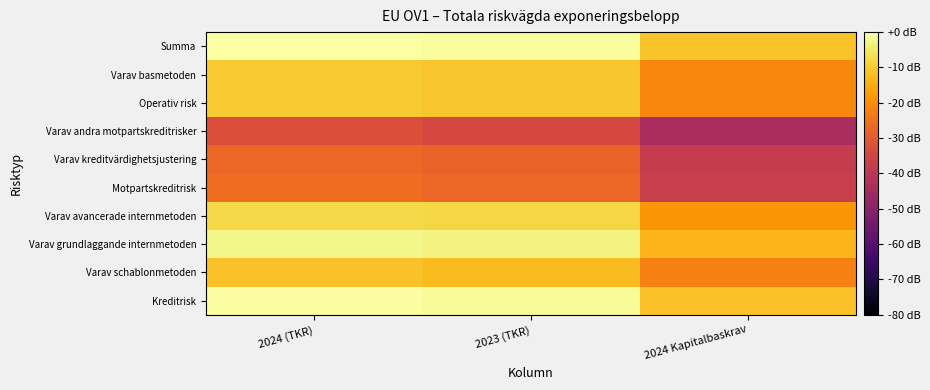

Reading left to right, extract all data points from this chart.

Kreditrisk: 2024 (TKR)=-0.5	2023 (TKR)=-1.1	2024 Kapitalbaskrav=-11.4
Varav schablonmetoden: 2024 (TKR)=-11.5	2023 (TKR)=-12.5	2024 Kapitalbaskrav=-22.4
Varav grundlaggande internmetoden: 2024 (TKR)=-2.4	2023 (TKR)=-3.1	2024 Kapitalbaskrav=-13.3
Varav avancerade internmetoden: 2024 (TKR)=-7.5	2023 (TKR)=-7.9	2024 Kapitalbaskrav=-18.5
Motpartskreditrisk: 2024 (TKR)=-25.9	2023 (TKR)=-27.1	2024 Kapitalbaskrav=-36.9
Varav kreditvärdighetsjustering: 2024 (TKR)=-27.0	2023 (TKR)=-28.1	2024 Kapitalbaskrav=-38.0
Varav andra motpartskreditrisker: 2024 (TKR)=-32.5	2023 (TKR)=-34.1	2024 Kapitalbaskrav=-43.4
Operativ risk: 2024 (TKR)=-10.2	2023 (TKR)=-10.7	2024 Kapitalbaskrav=-21.2
Varav basmetoden: 2024 (TKR)=-10.2	2023 (TKR)=-10.7	2024 Kapitalbaskrav=-21.2
Summa: 2024 (TKR)=0.0	2023 (TKR)=-0.7	2024 Kapitalbaskrav=-11.0